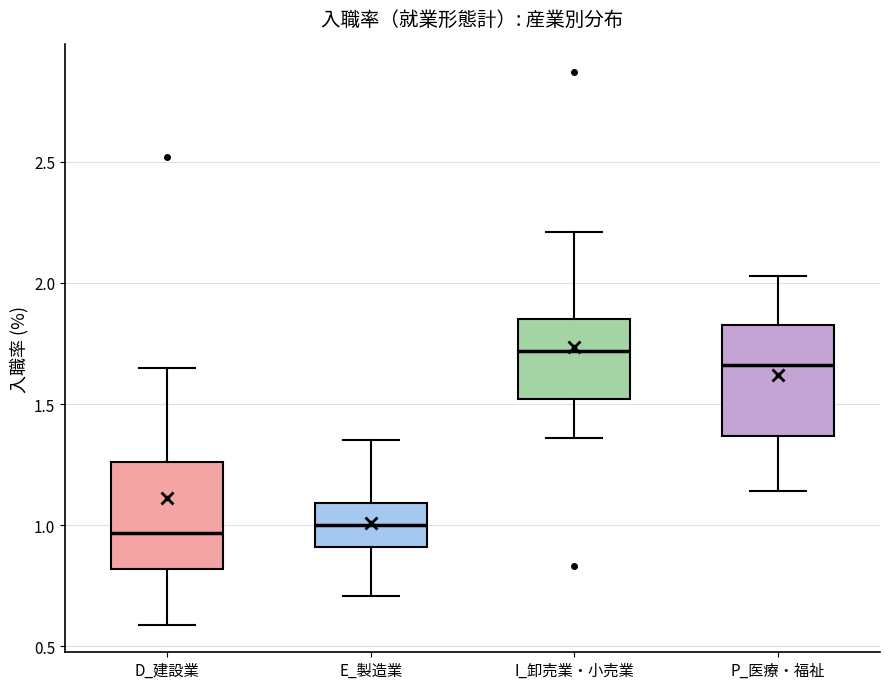

Reading left to right, transcribe this box plot: for each box, give where its median line is, the range the box spans, and where its two whiskers end, as read against the y-axis. The values are not printed on the chart, so give them approximately, as read against the axis.

D_建設業: median 0.95, box 0.80 to 1.25, whiskers 0.60 to 1.65
E_製造業: median 1.00, box 0.90 to 1.10, whiskers 0.70 to 1.35
I_卸売業・小売業: median 1.70, box 1.50 to 1.85, whiskers 1.35 to 2.20
P_医療・福祉: median 1.65, box 1.35 to 1.85, whiskers 1.15 to 2.05